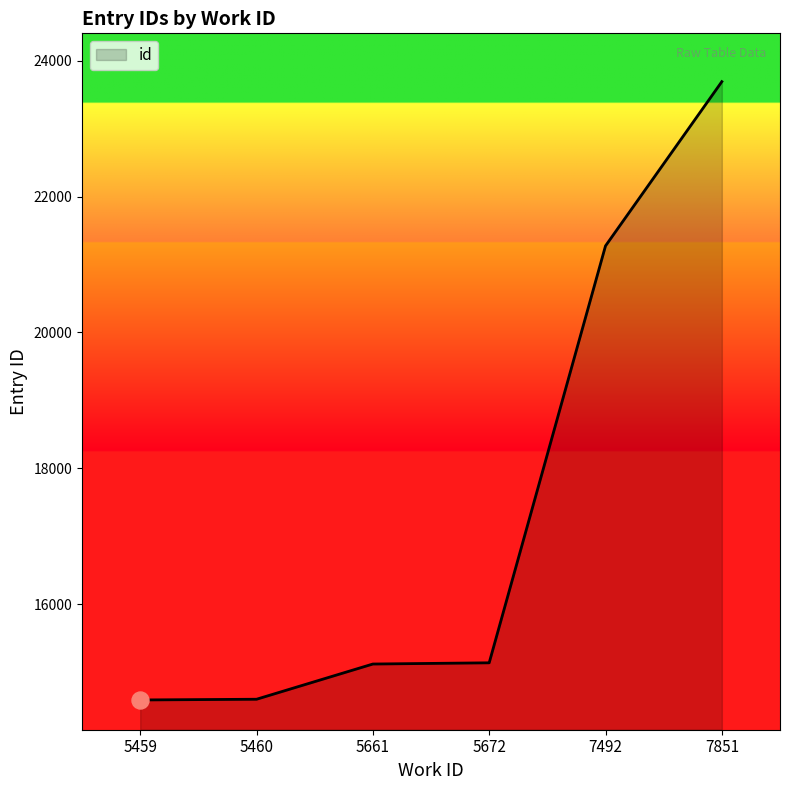

What is the ratio of the value at 7492 to the value at 5672?

1.4